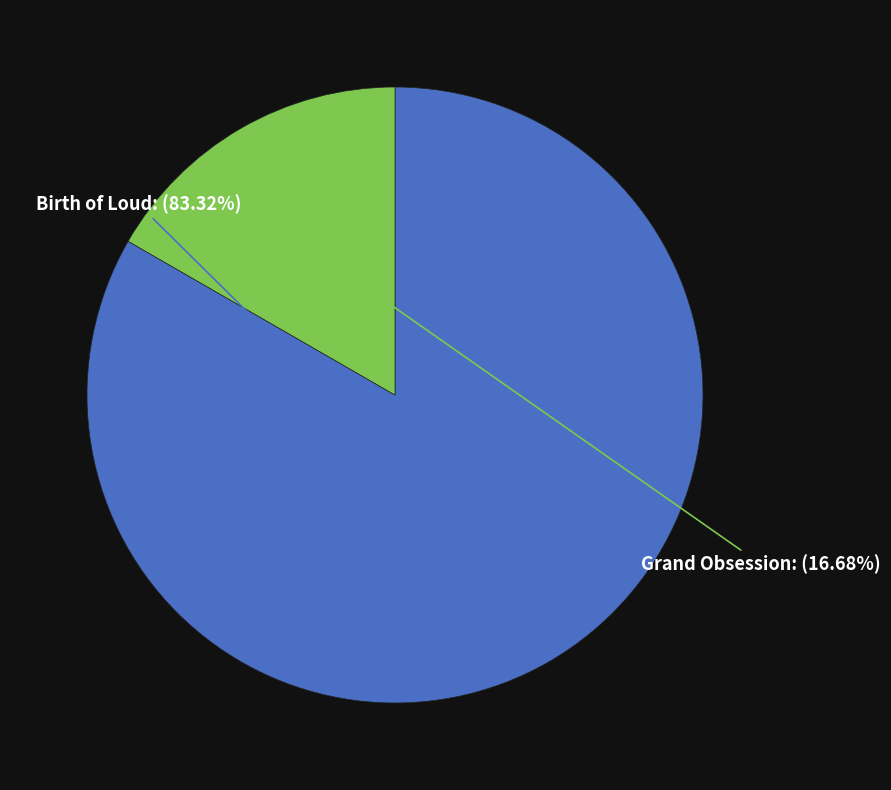

How many segments does this pie chart have?

2